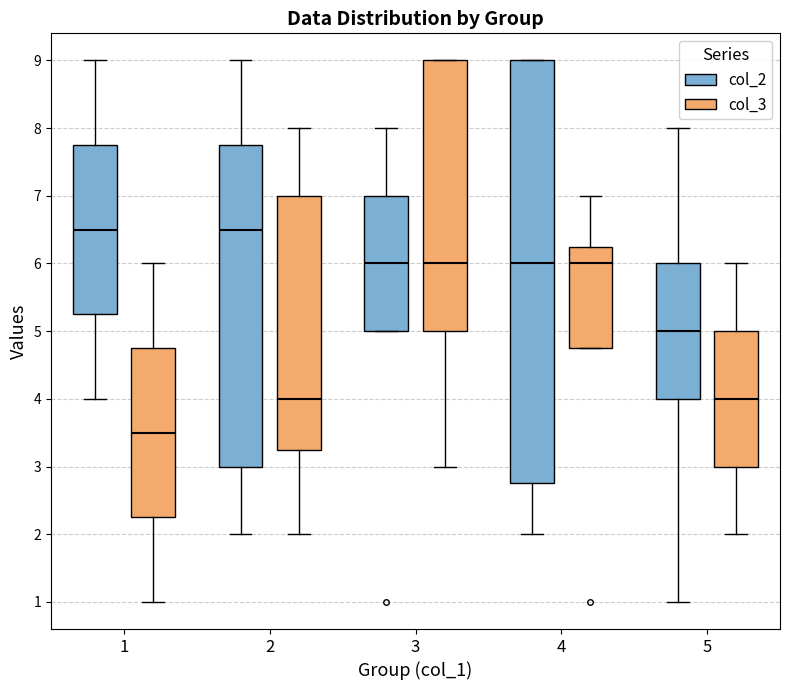

Reading left to right, read every box against the y-axis: the position of its median line, the range the box covers, and the ends of its whiskers. The values are not printed on the chart, so give them approximately, as read against the axis.

1 (col_2): median 6.5, box 5.3 to 7.8, whiskers 4.0 to 9.0
1 (col_3): median 3.5, box 2.3 to 4.8, whiskers 1.0 to 6.0
2 (col_2): median 6.5, box 3.0 to 7.8, whiskers 2.0 to 9.0
2 (col_3): median 4.0, box 3.3 to 7.0, whiskers 2.0 to 8.0
3 (col_2): median 6.0, box 5.0 to 7.0, whiskers 5.0 to 8.0
3 (col_3): median 6.0, box 5.0 to 9.0, whiskers 3.0 to 9.0
4 (col_2): median 6.0, box 2.8 to 9.0, whiskers 2.0 to 9.0
4 (col_3): median 6.0, box 4.8 to 6.3, whiskers 4.8 to 7.0
5 (col_2): median 5.0, box 4.0 to 6.0, whiskers 1.0 to 8.0
5 (col_3): median 4.0, box 3.0 to 5.0, whiskers 2.0 to 6.0